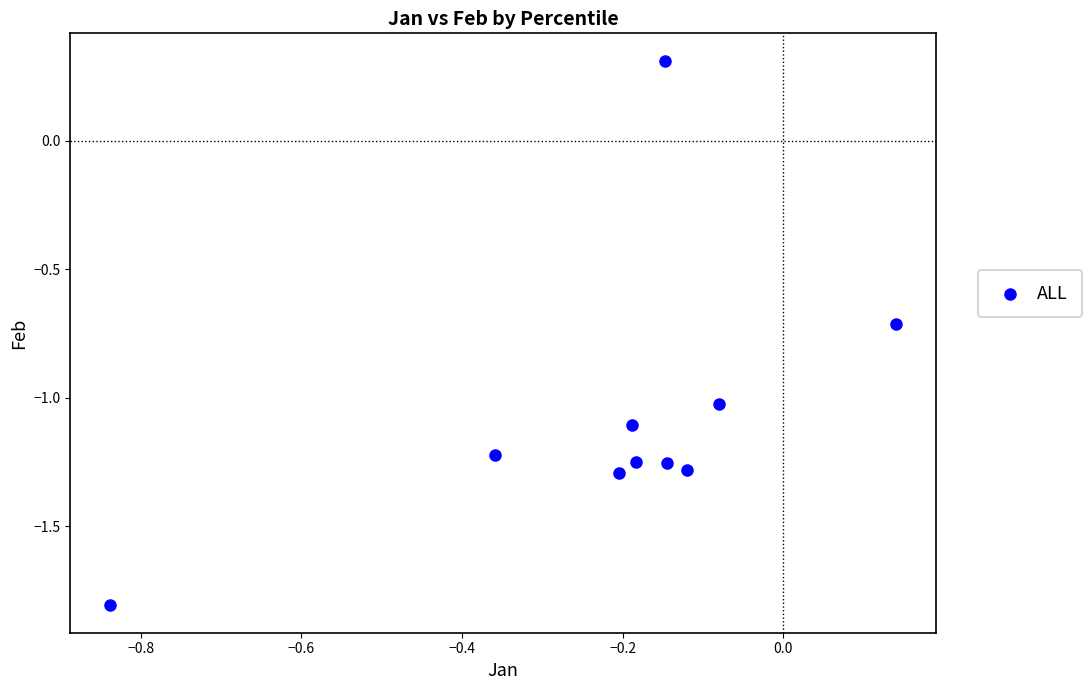

What is the range of Y values (max minus min)?

2.1